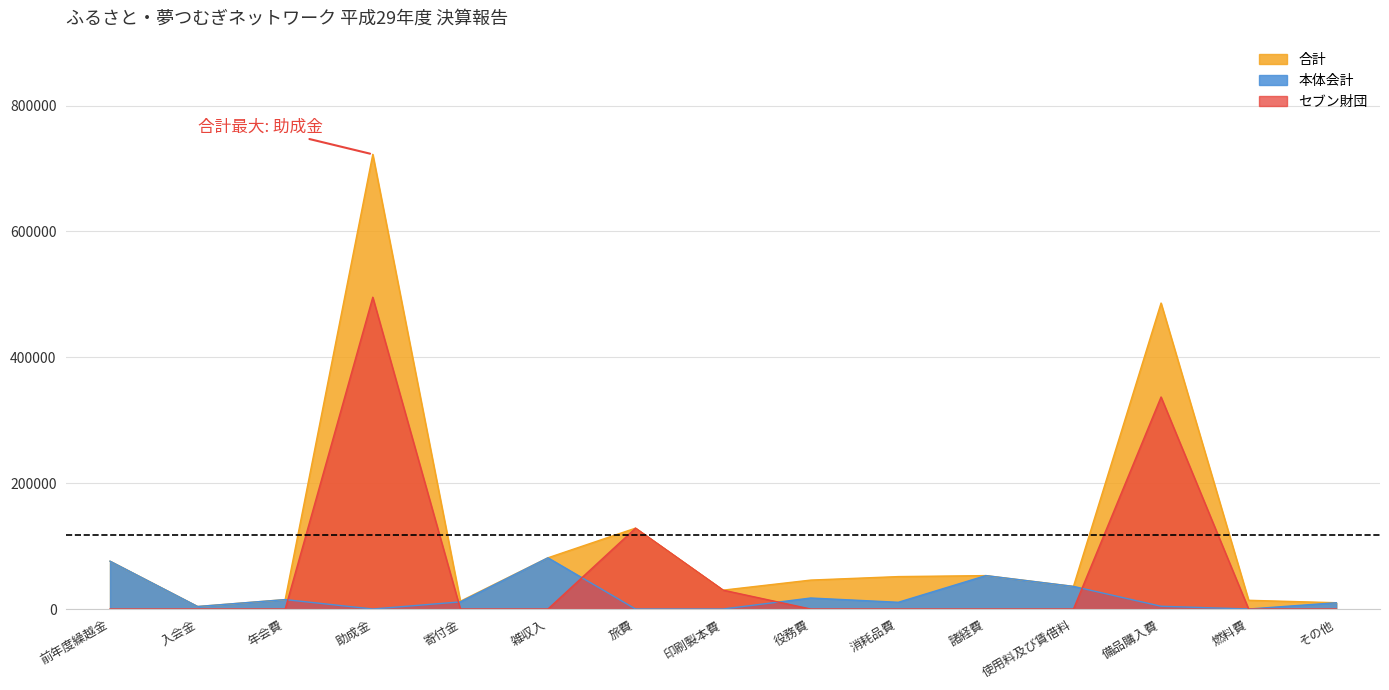

True or false: セブン財団 has more than 1 interior local peaks.

True